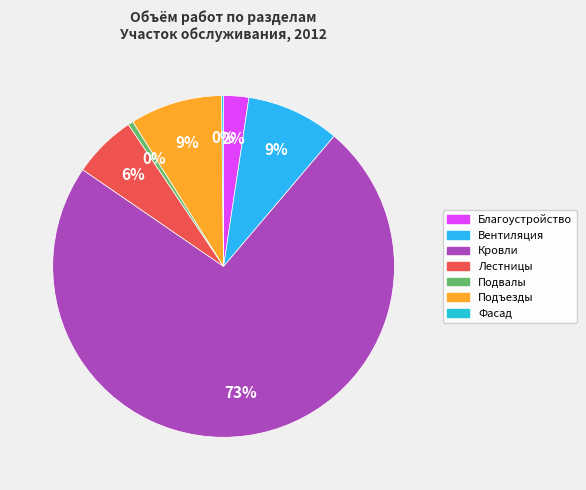

To the nearest percent, what is the average slice percentage?

14%